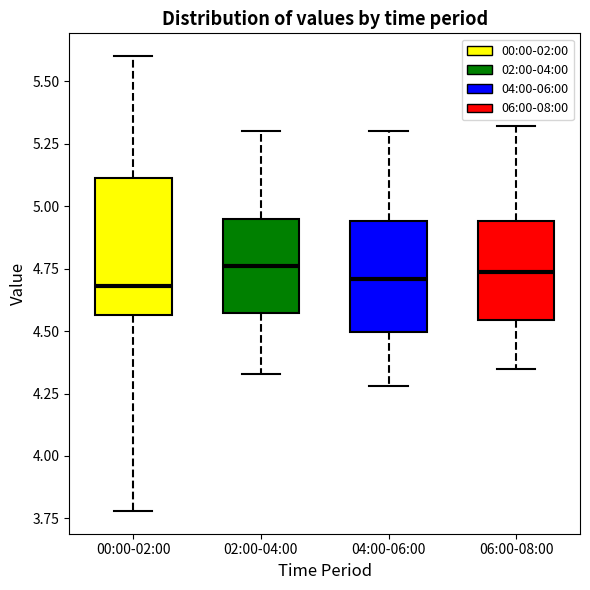

Reading left to right, transcribe this box plot: for each box, give where its median line is, the range the box spans, and where its two whiskers end, as read against the y-axis. The values are not printed on the chart, so give them approximately, as read against the axis.

00:00-02:00: median 4.70, box 4.55 to 5.10, whiskers 3.80 to 5.60
02:00-04:00: median 4.75, box 4.55 to 4.95, whiskers 4.35 to 5.30
04:00-06:00: median 4.70, box 4.50 to 4.95, whiskers 4.30 to 5.30
06:00-08:00: median 4.75, box 4.55 to 4.95, whiskers 4.35 to 5.30